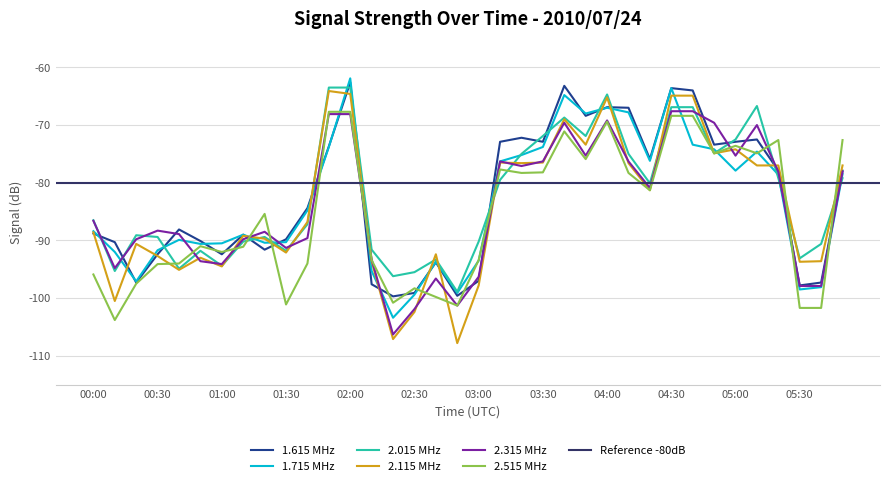

What is the highest value of the 1.715 MHz series?

-61.9